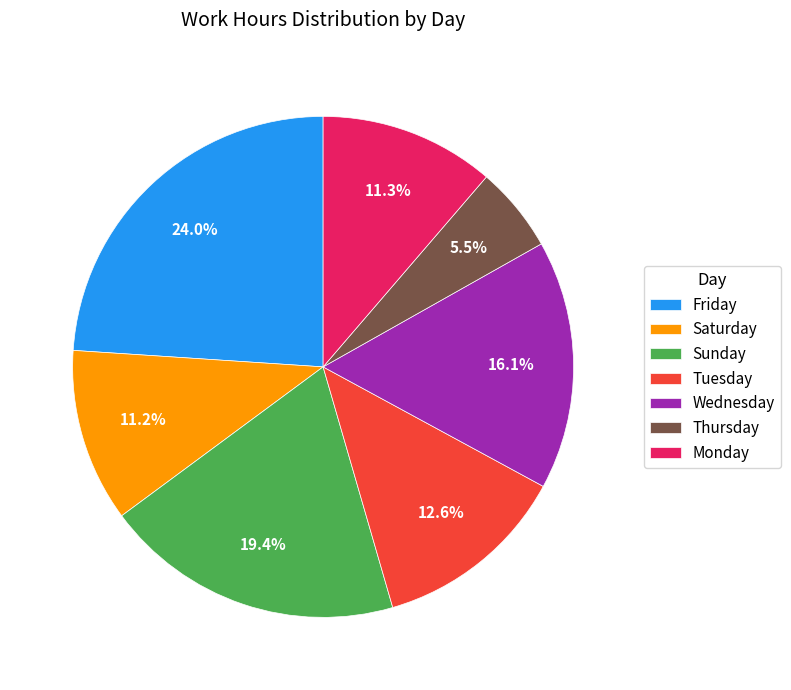

Combined, do Saturday and Friday account for over 50%?

No